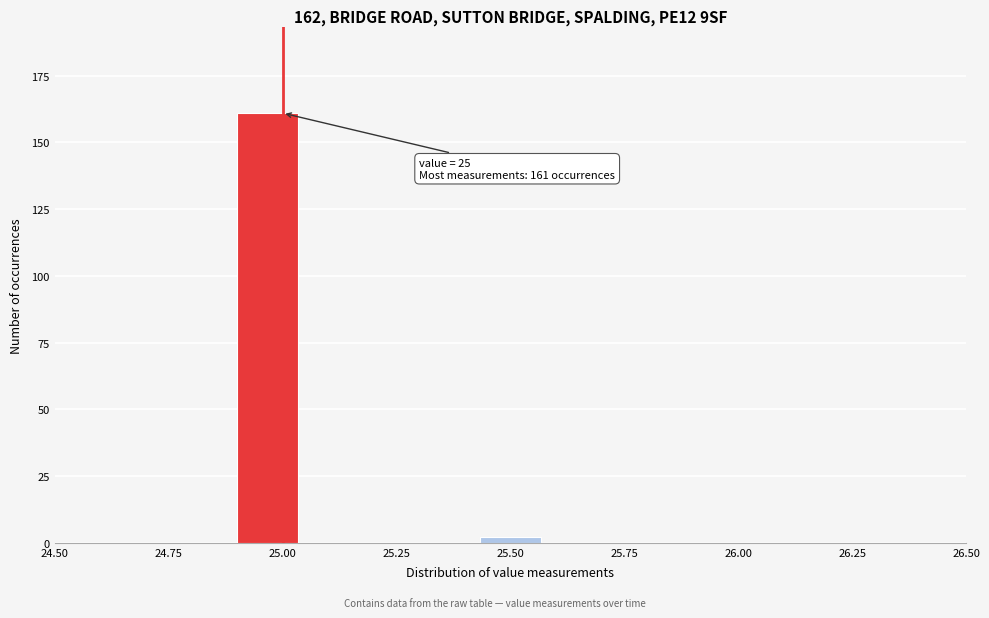

Read against the x-axis, roughly where is the centre of the tallest bar?

24.95